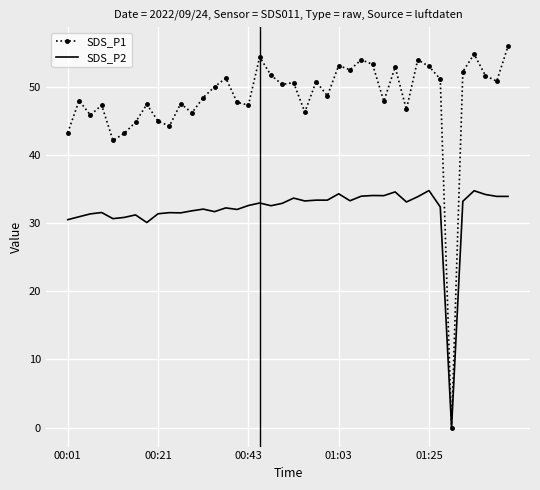

Rank the series by their average value, from highest to lowest.

SDS_P1, SDS_P2